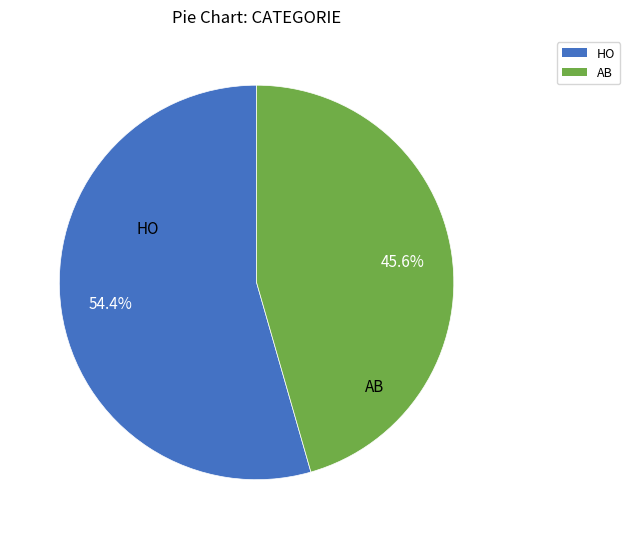

To the nearest percent, what percentage of the pie is AB?

46%